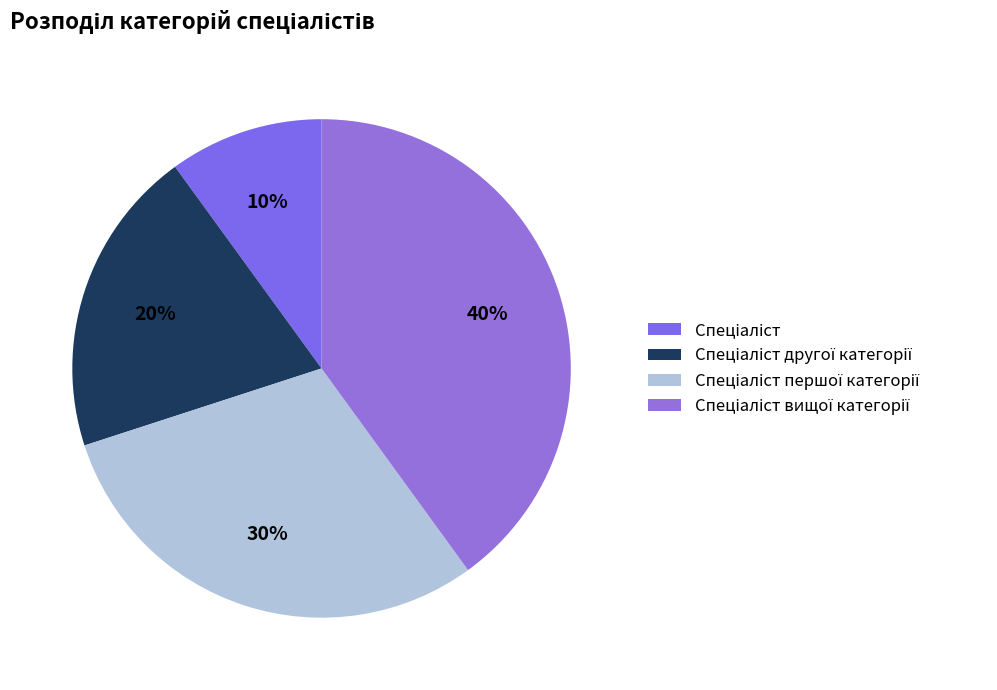

Which category has the biggest portion of the pie?

Спеціаліст вищої категорії